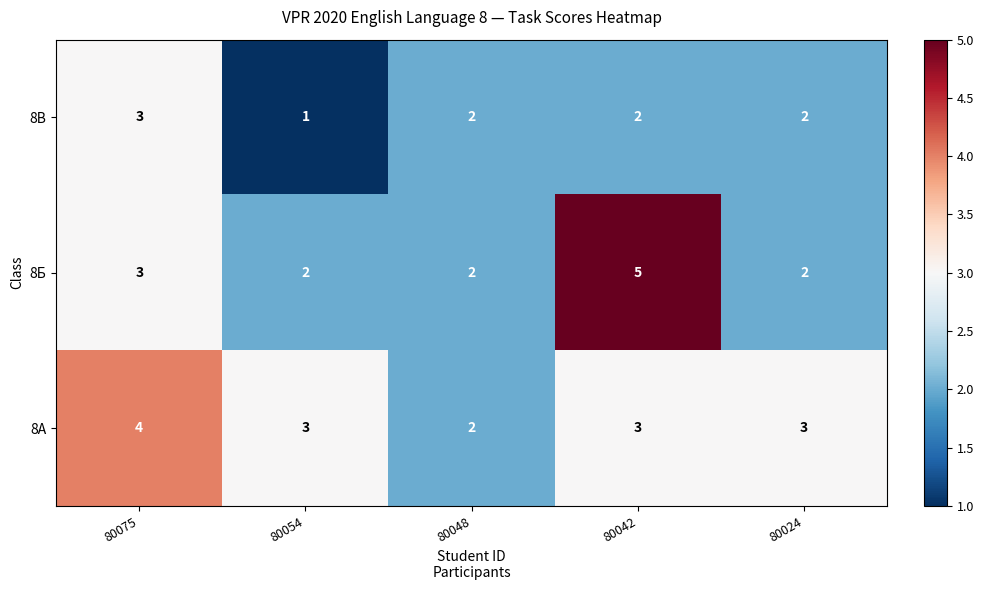

At 80042, list the series in order from largest to smallest.

8Б, 8А, 8В